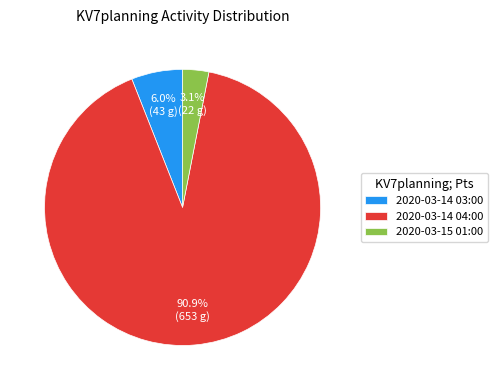

What portion of the pie excludes 2020-03-14 04:00?

9.1%